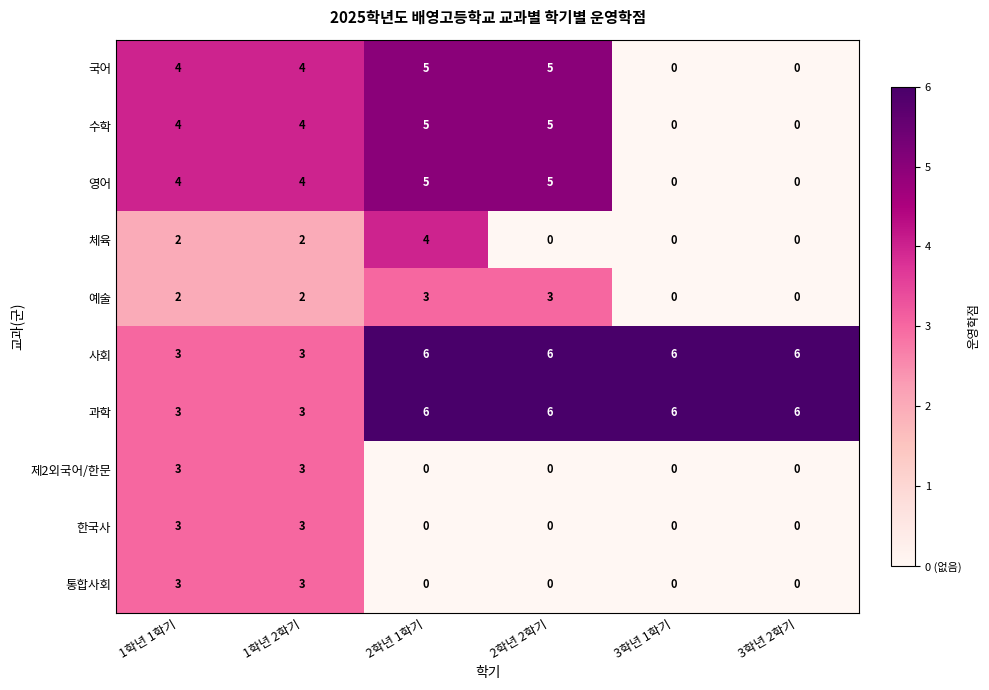

At which category is the sum across all series the highest?

2학년 1학기